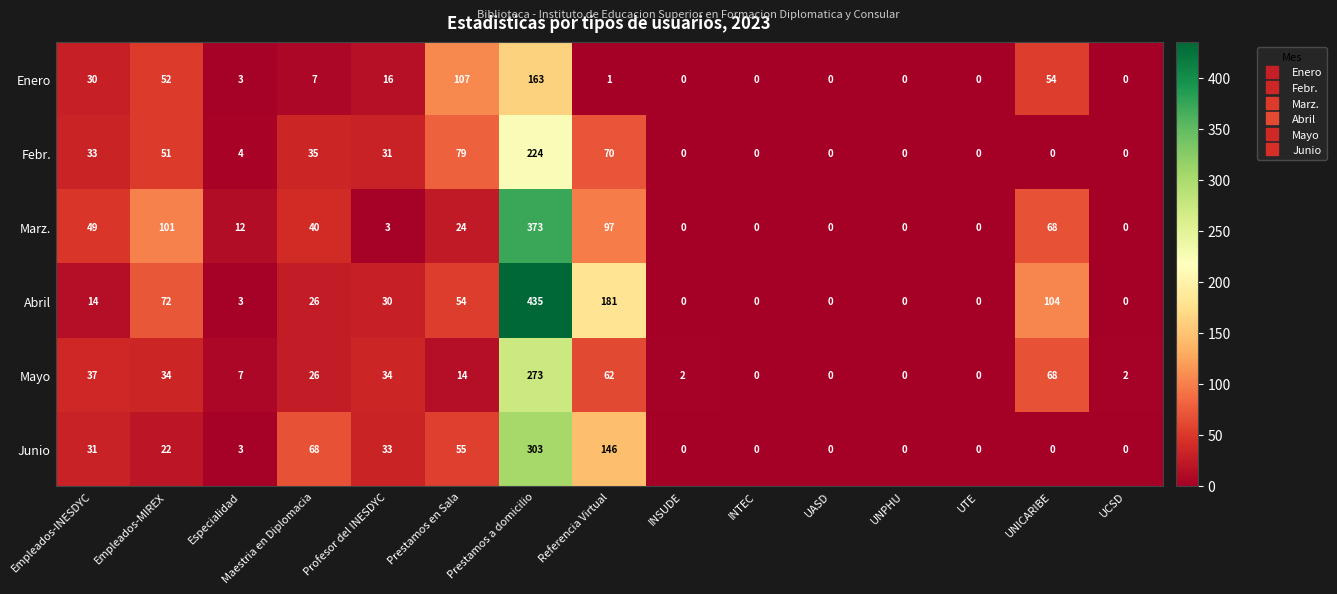

Between Especialidad and INSUDE, which series saw the biggest shift?

Marz.